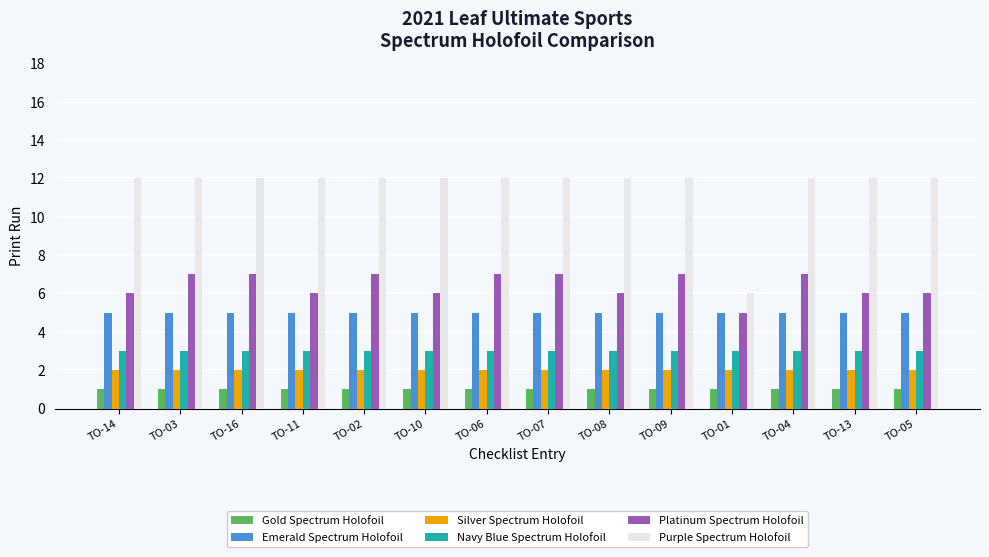

What position from the left is TO-07?

8